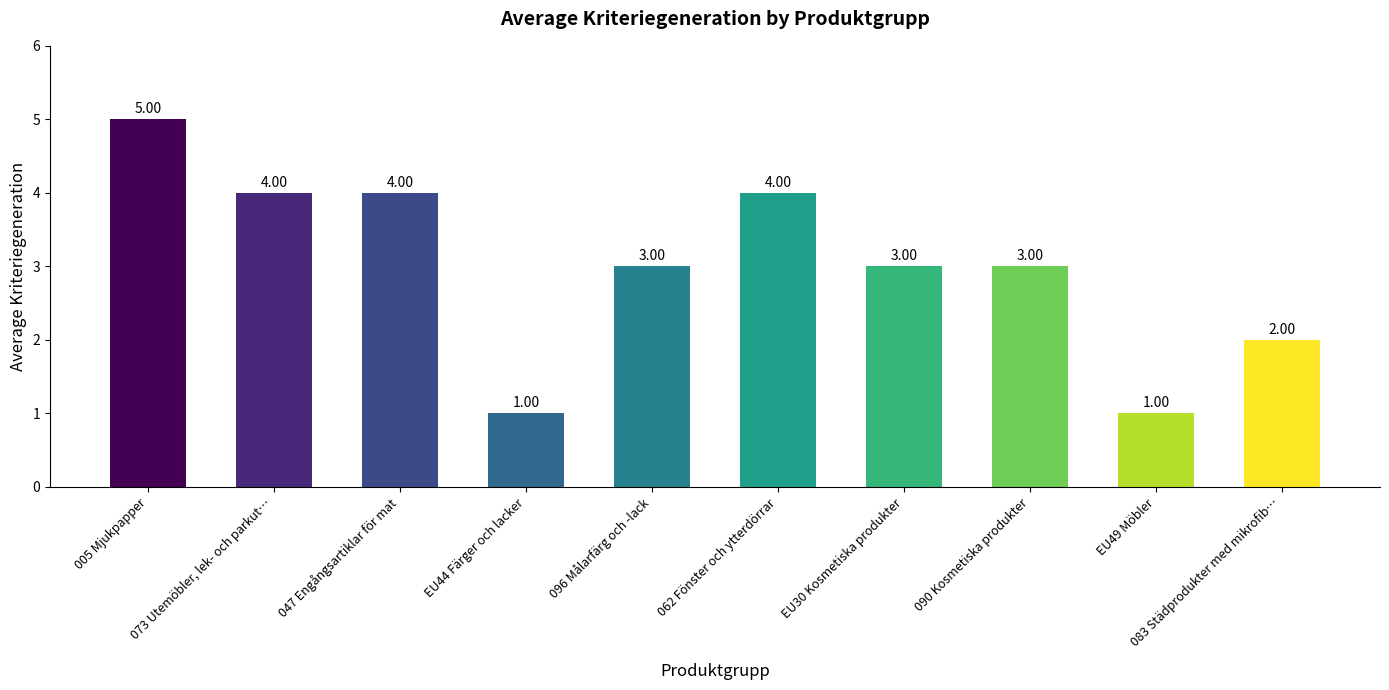

What is the smallest value displayed?

1